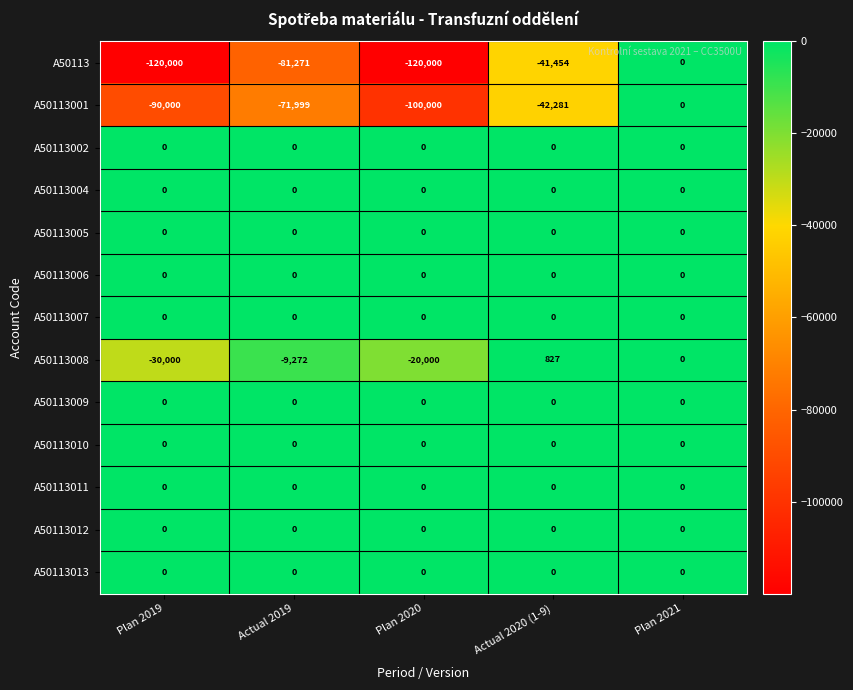

List the labels in order of A50113008 value, largest first.

Actual 2020 (1-9), Plan 2021, Actual 2019, Plan 2020, Plan 2019